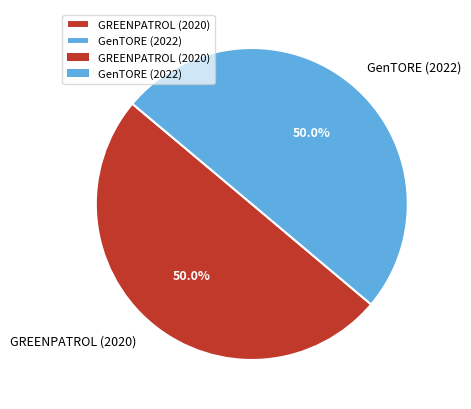

Do GREENPATROL (2020) and GenTORE (2022) together represent more than half of the pie?

Yes